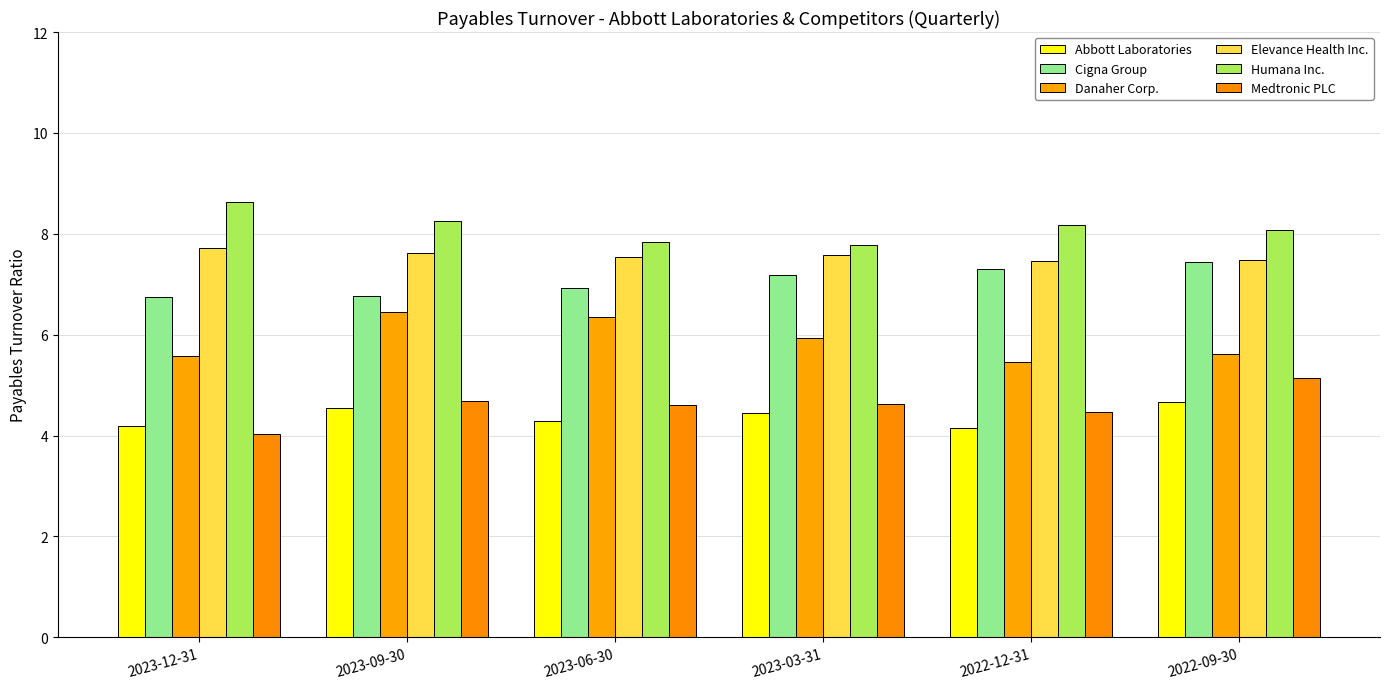

What is the difference between the second highest and minimum values in the Medtronic PLC series?

0.6